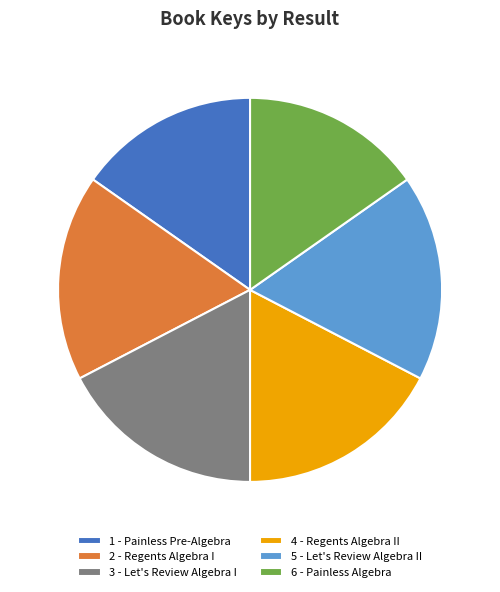

Which has a higher value, 6 - Painless Algebra or 4 - Regents Algebra II?

4 - Regents Algebra II